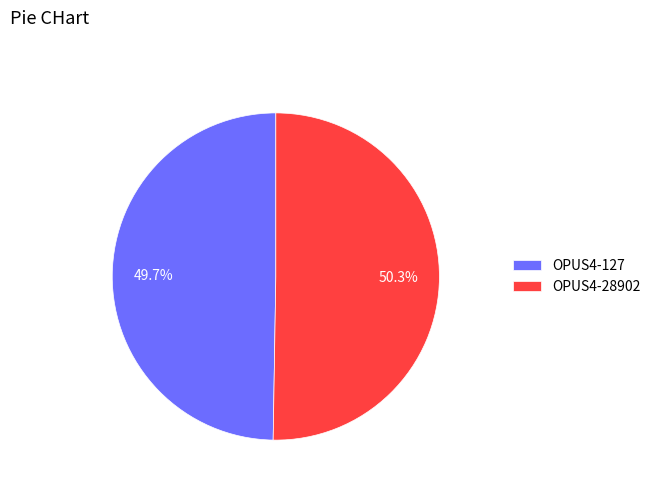

Is there a majority slice in this chart?

Yes